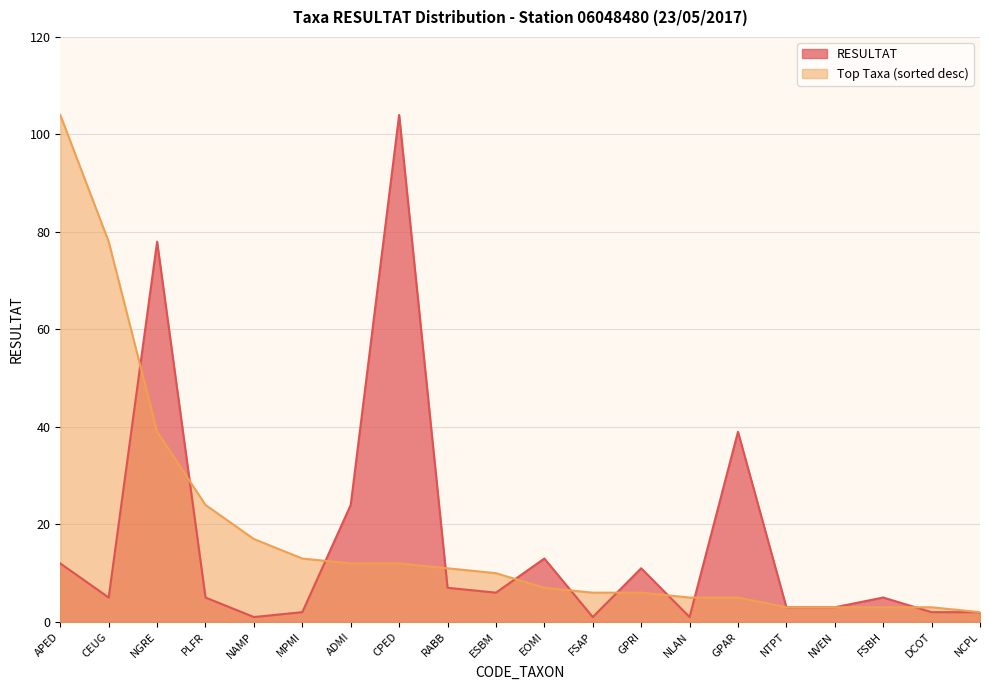

Reading left to right, transcribe all the data shown in this chart.

RESULTAT: APED=12	CEUG=5	NGRE=78	PLFR=5	NAMP=1	MPMI=2	ADMI=24	CPED=104	RABB=7	ESBM=6	EOMI=13	FSAP=1	GPRI=11	NLAN=1	GPAR=39	NTPT=3	NVEN=3	FSBH=5	DCOT=2	NCPL=2
Top Taxa: APED=104	CEUG=78	NGRE=39	PLFR=24	NAMP=17	MPMI=13	ADMI=12	CPED=12	RABB=11	ESBM=10	EOMI=7	FSAP=6	GPRI=6	NLAN=5	GPAR=5	NTPT=3	NVEN=3	FSBH=3	DCOT=3	NCPL=2